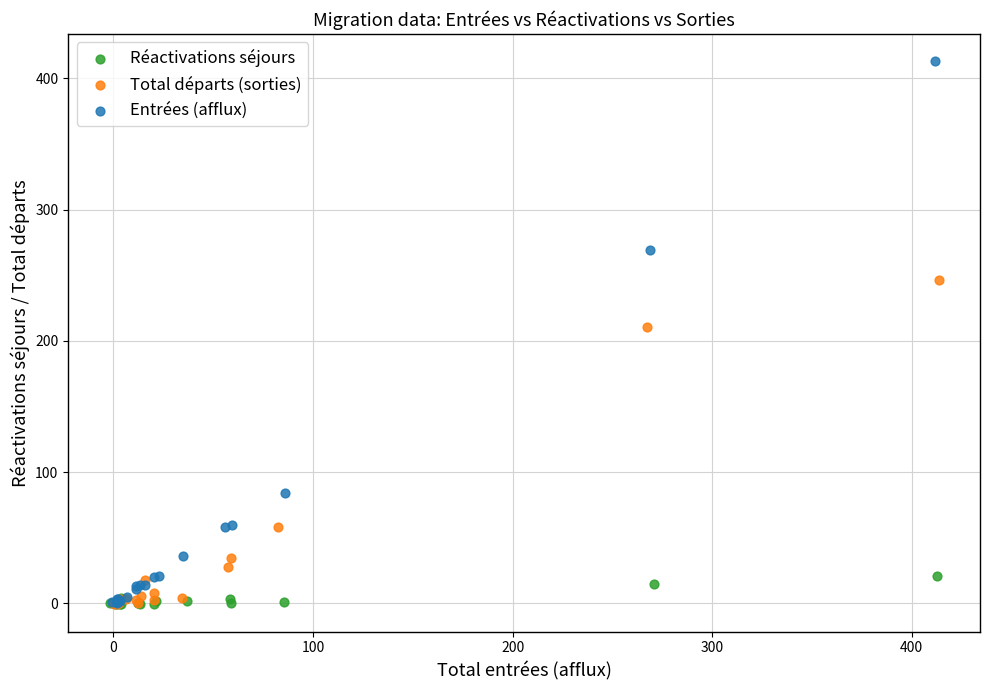

Which series reaches the maximum Y coordinate?

Entrées (afflux)